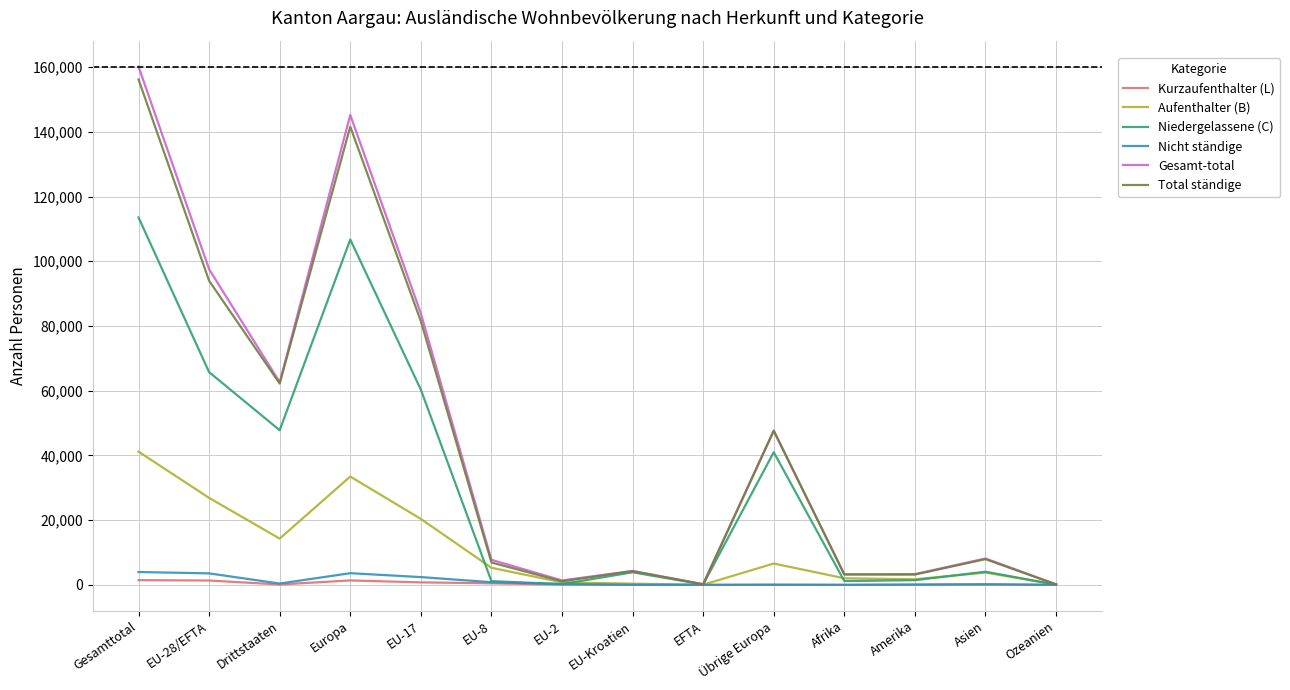

The Gesamt-total series shows 49170 at Europa. True or false?

False